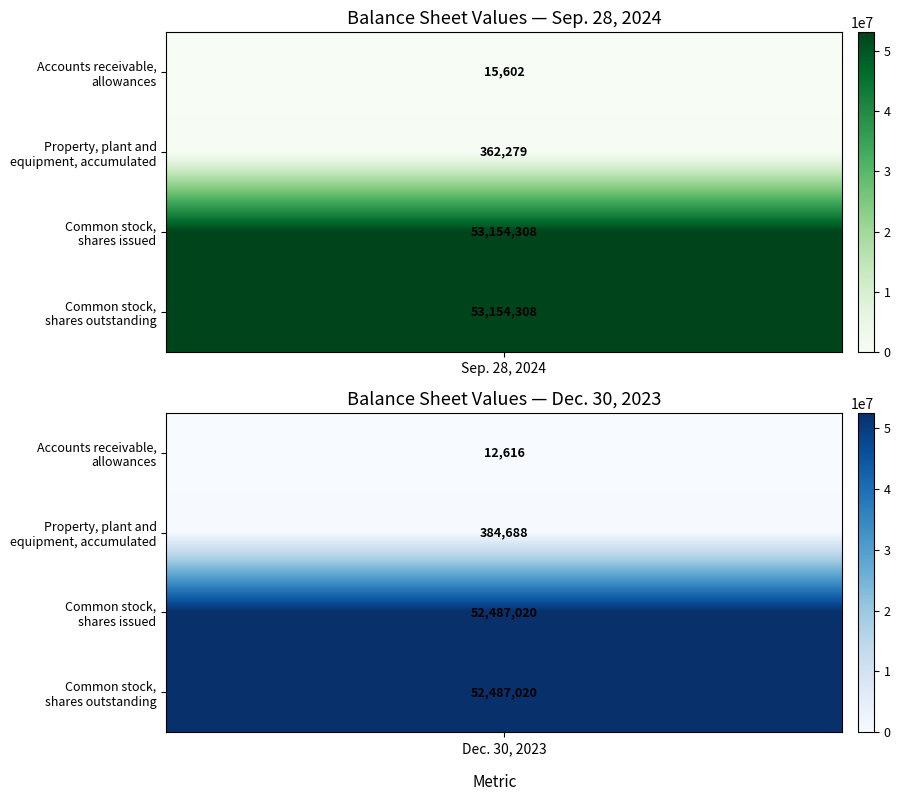

What is the minimum value shown in the chart?

12616